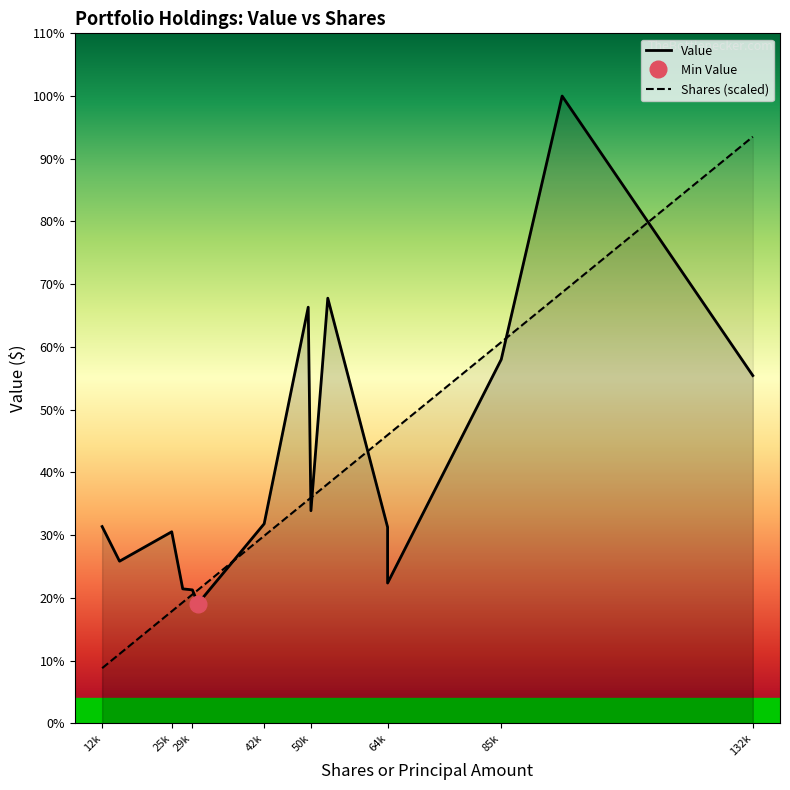

True or false: Shares (scaled) has more than 2 interior local peaks.

False